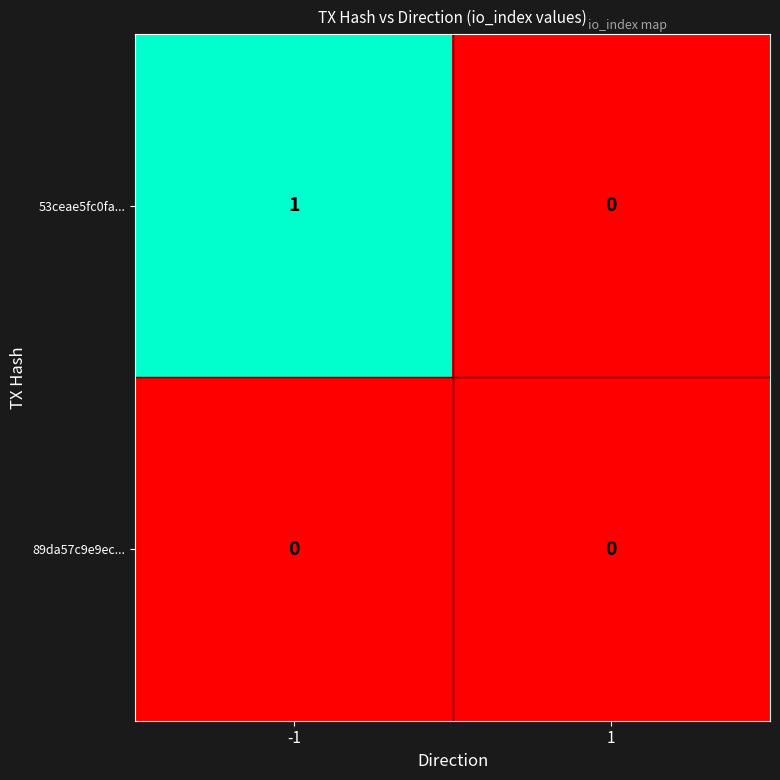

List the series in order of their peak value, lowest first.

89da57c9e9ec..., 53ceae5fc0fa...